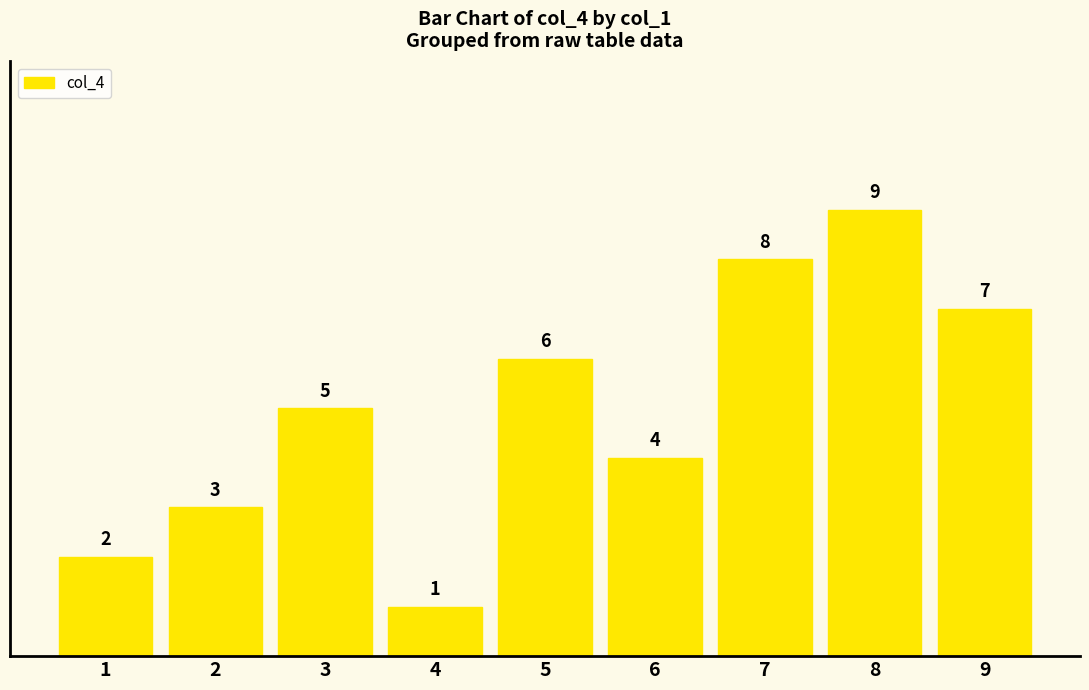

The value at 3 is 5. True or false?

True